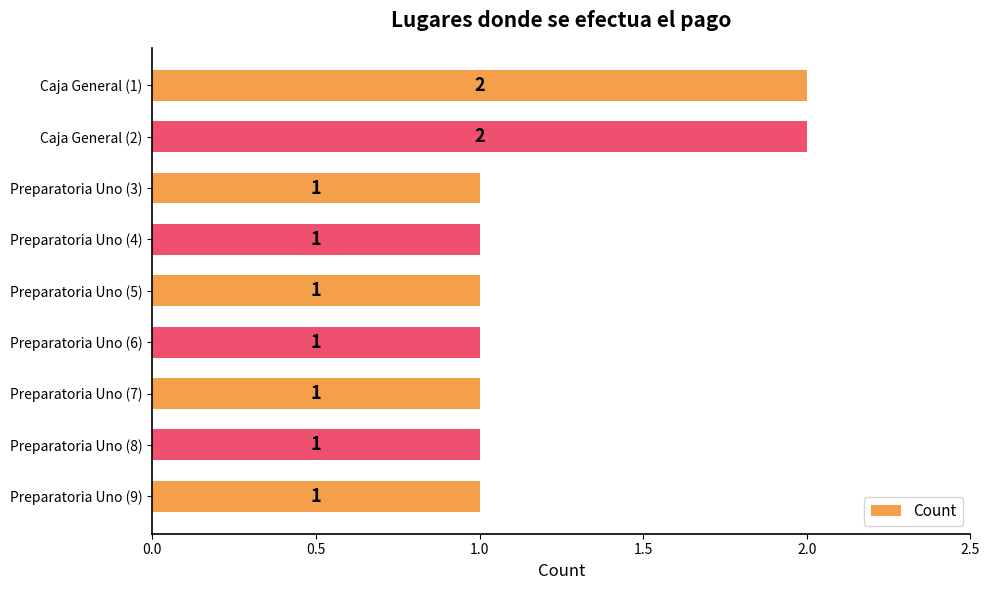

How many data points are above 1?

2